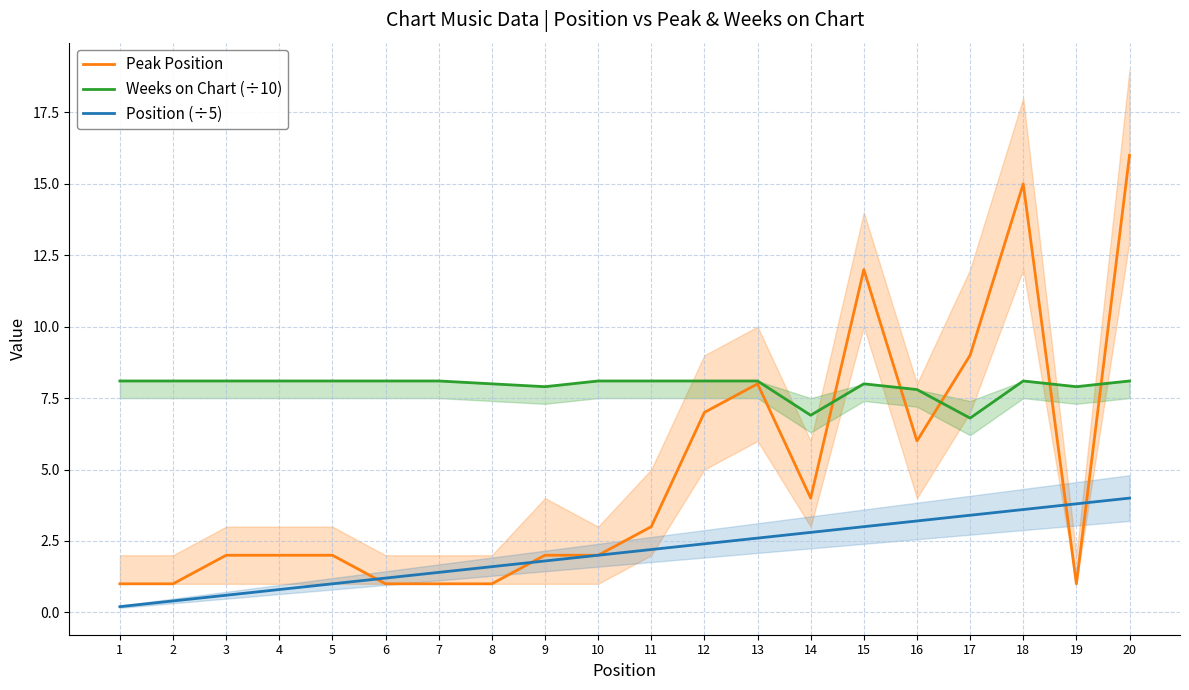

After their last crossing, which series has the higher values: Position (÷5) or Peak Position?

Peak Position